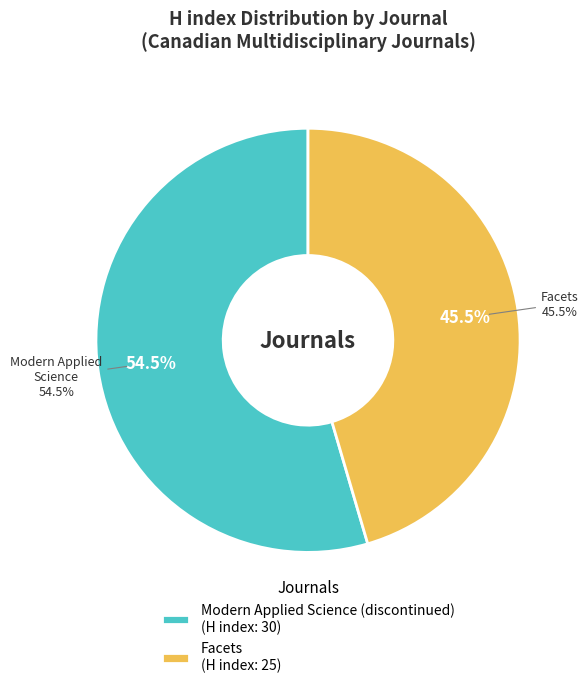

Is the sum of Modern Applied Science (discontinued) and Facets greater than half?

Yes